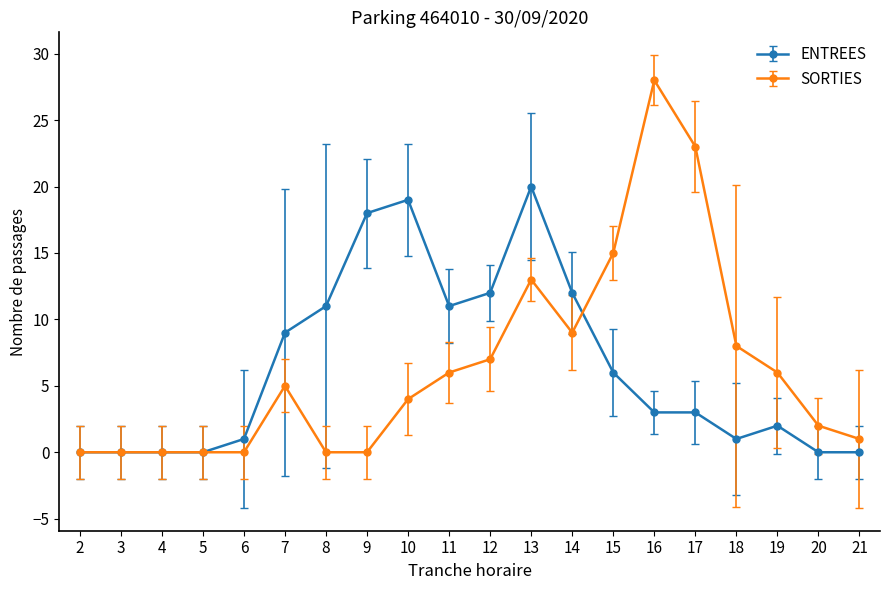

True or false: ENTREES has more than 0 interior local peaks.

True